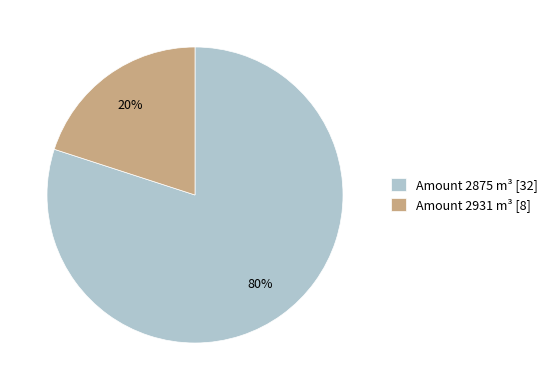

Do Amount 2931 m³ [8] and Amount 2875 m³ [32] together represent more than half of the pie?

Yes